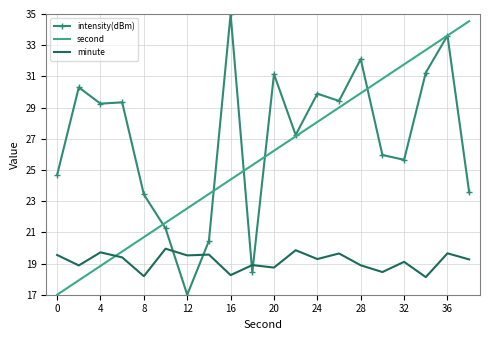

What is the difference between the maximum and second lowest values in the intensity(dBm) series?

16.6